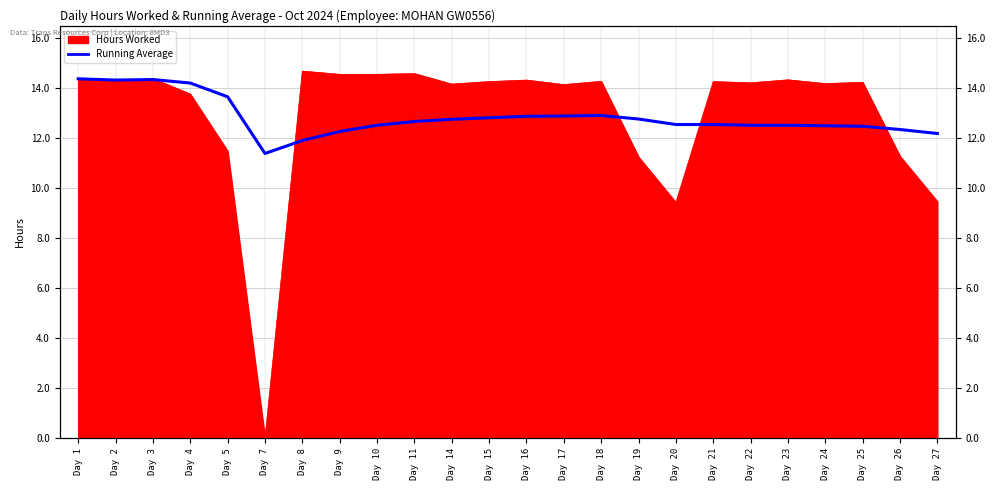

Where is the first local maximum?

Day 3